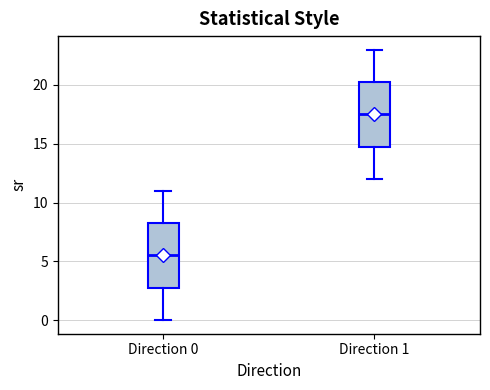

Reading left to right, transcribe this box plot: for each box, give where its median line is, the range the box spans, and where its two whiskers end, as read against the y-axis. The values are not printed on the chart, so give them approximately, as read against the axis.

Direction 0: median 5.5, box 3.0 to 8.5, whiskers 0.0 to 11.0
Direction 1: median 17.5, box 15.0 to 20.5, whiskers 12.0 to 23.0